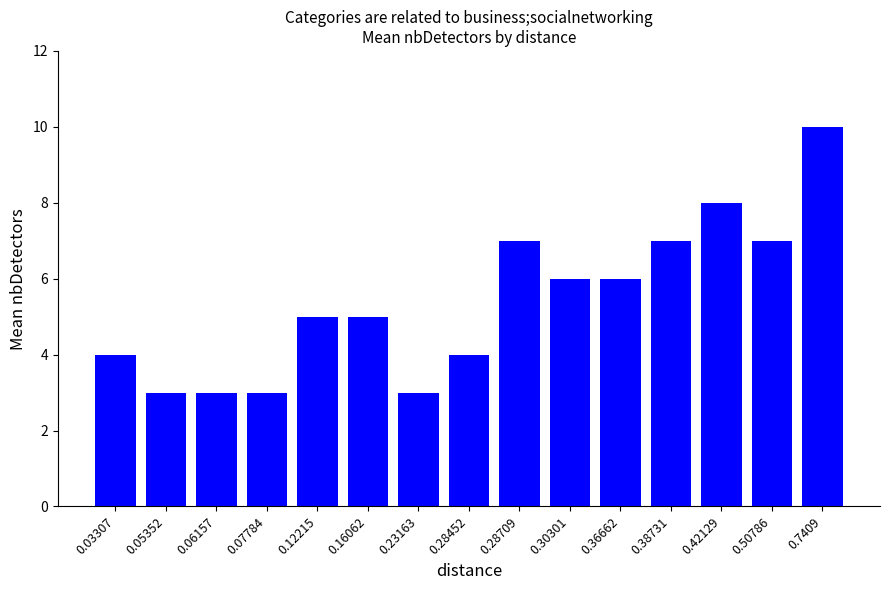

True or false: the data shows 14 at 0.7409.

False